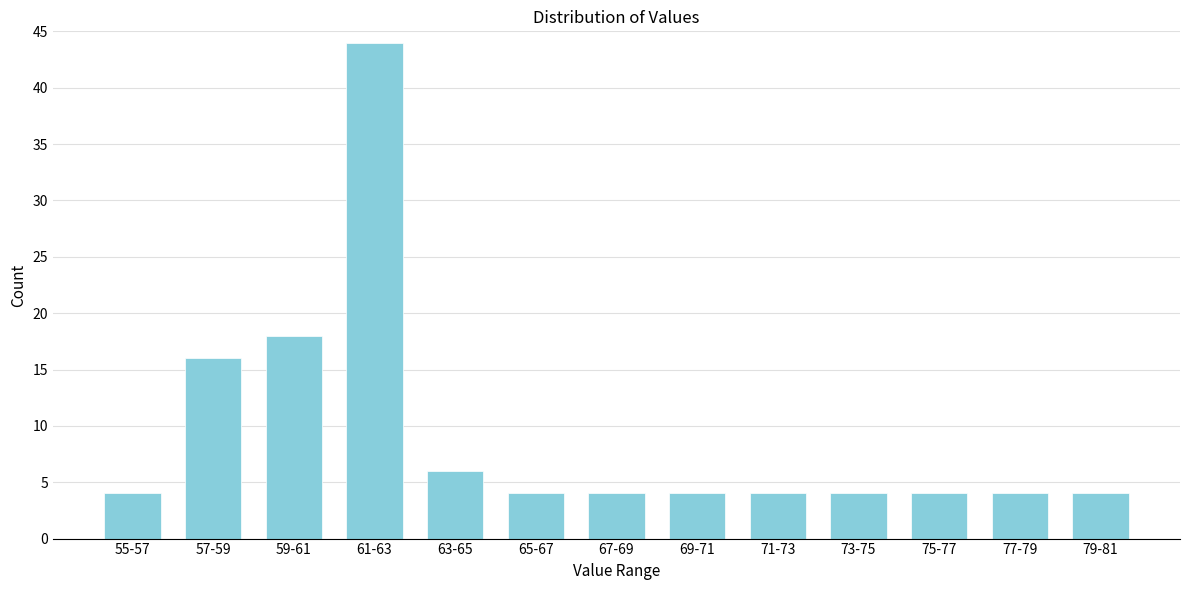

Reading left to right, transcribe all the data shown in this chart.

55-57=4	57-59=16	59-61=18	61-63=44	63-65=6	65-67=4	67-69=4	69-71=4	71-73=4	73-75=4	75-77=4	77-79=4	79-81=4